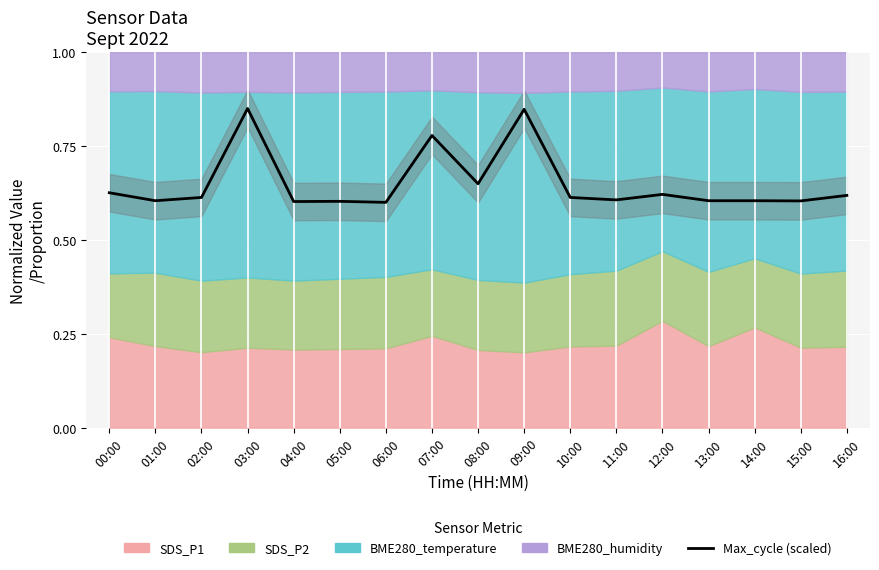

At which category does the chart reach its minimum across all series?

06:00